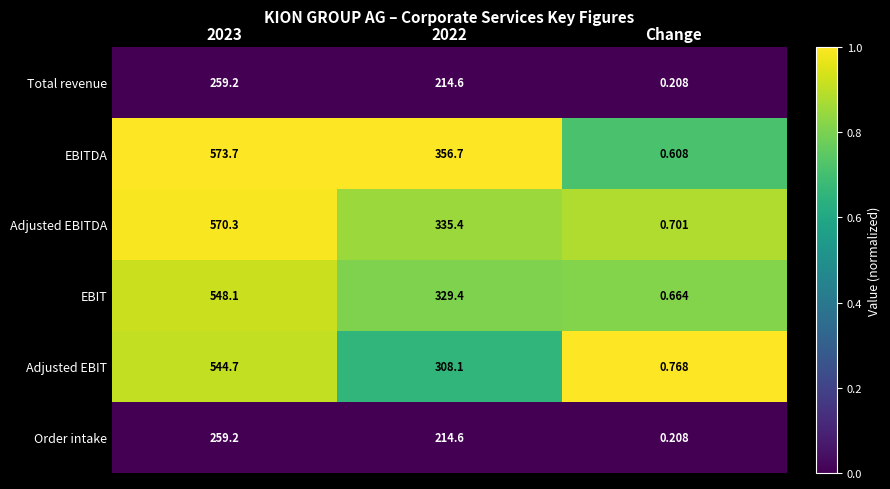

Which series changed the most between 2023 and Change?

EBITDA